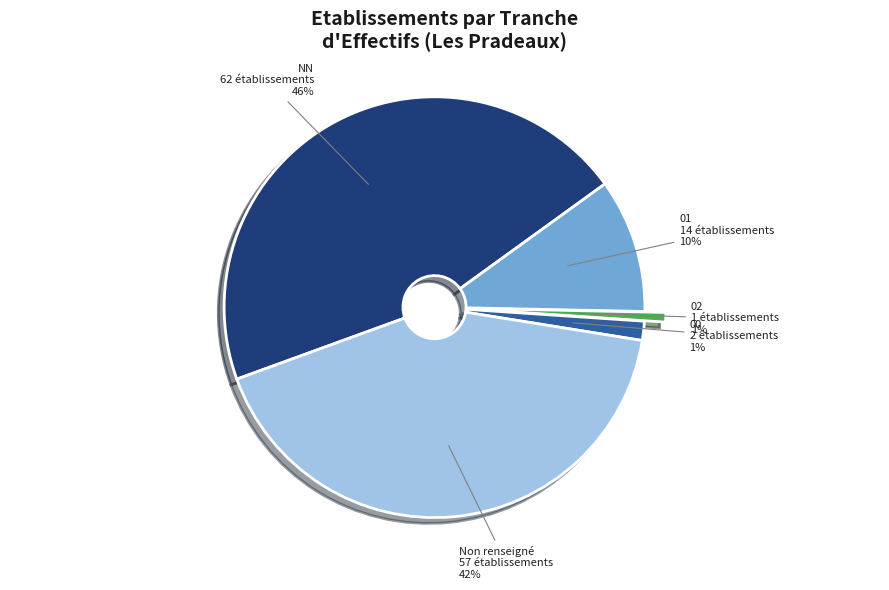

What percentage is the NN slice, to the nearest percent?

46%